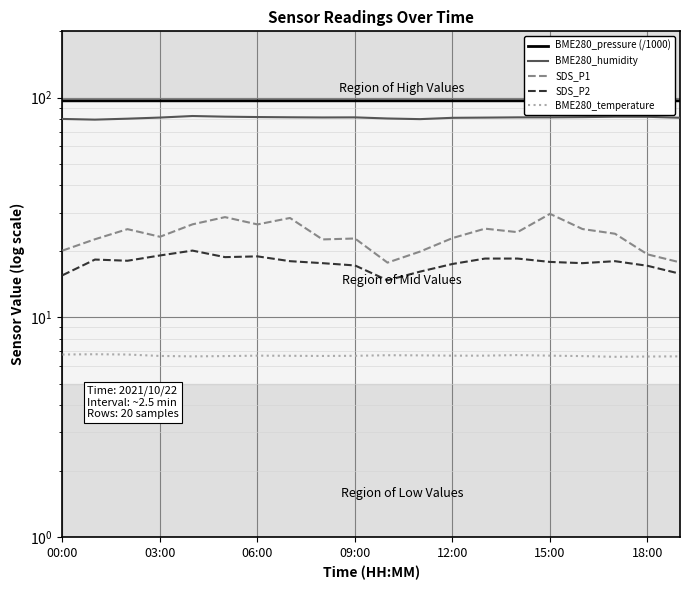

Which label corresponds to the smallest value in the chart?

17